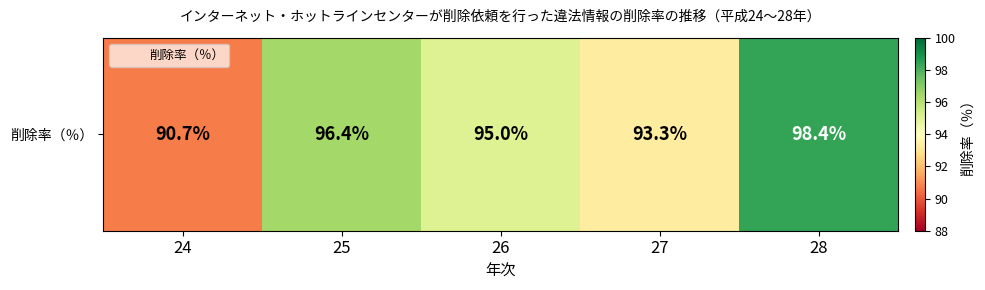

What is the greatest value displayed?

98.4